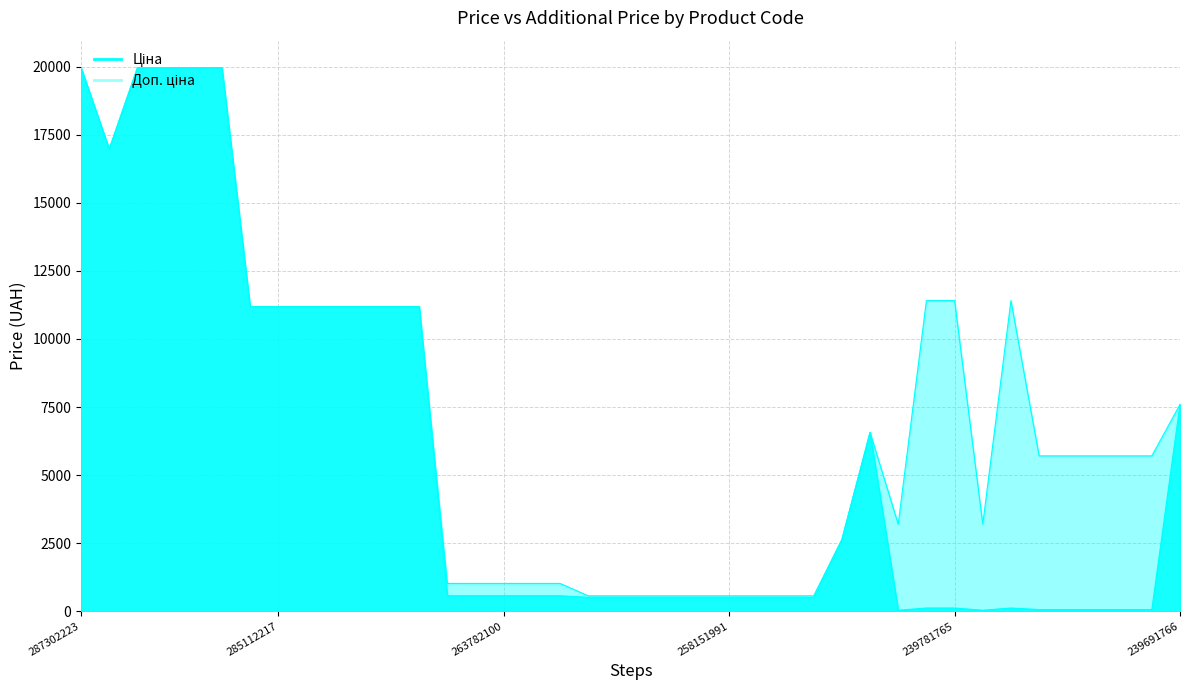

What is the label of the 29th point from the left?

242931763